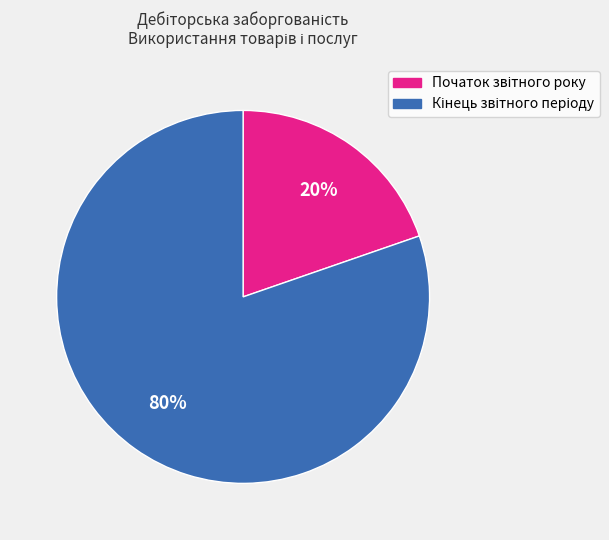

To the nearest percent, what is the average slice percentage?

50%